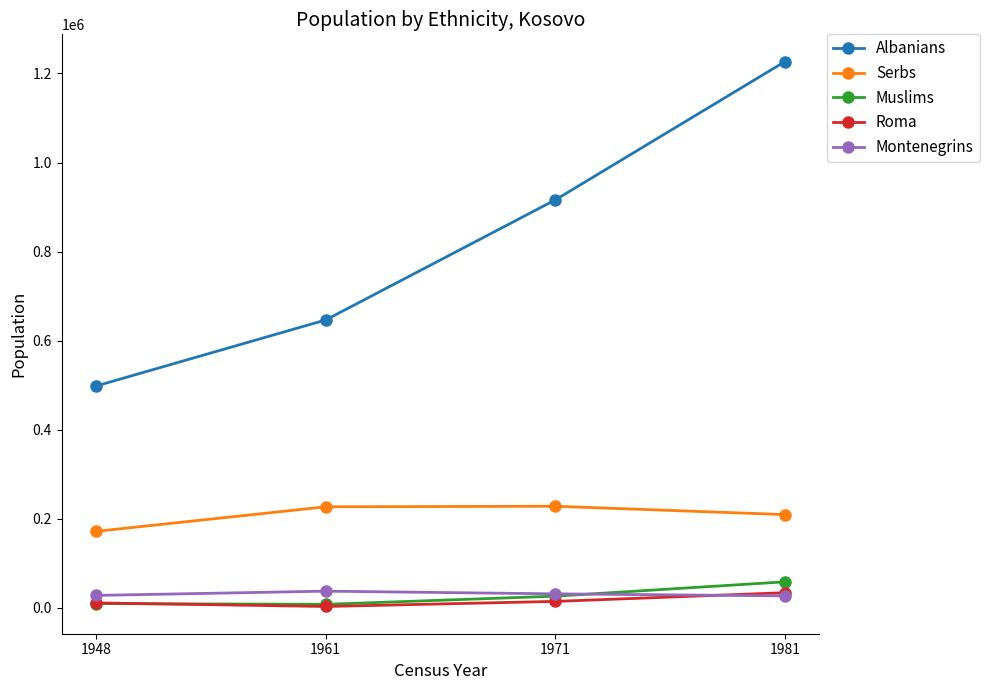

Which series has the widest spread of values?

Albanians